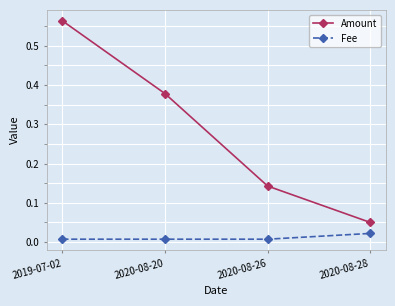

Count the number of categories in the chart.

4